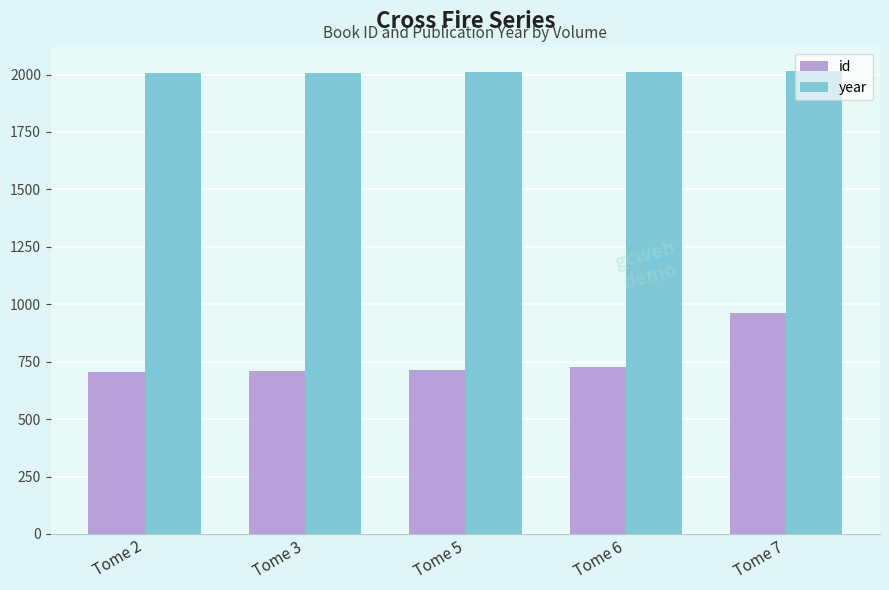

The value of year at Tome 6 is 1107. True or false?

False